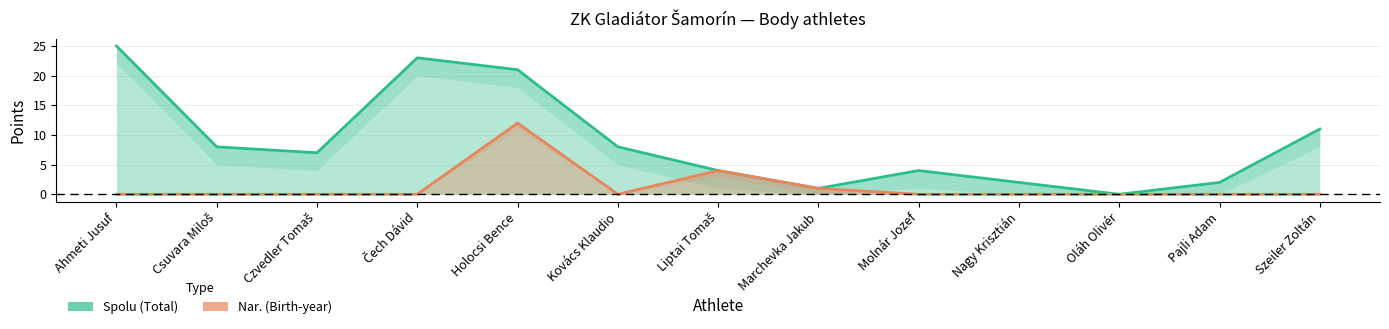

What is the greatest value displayed?

25